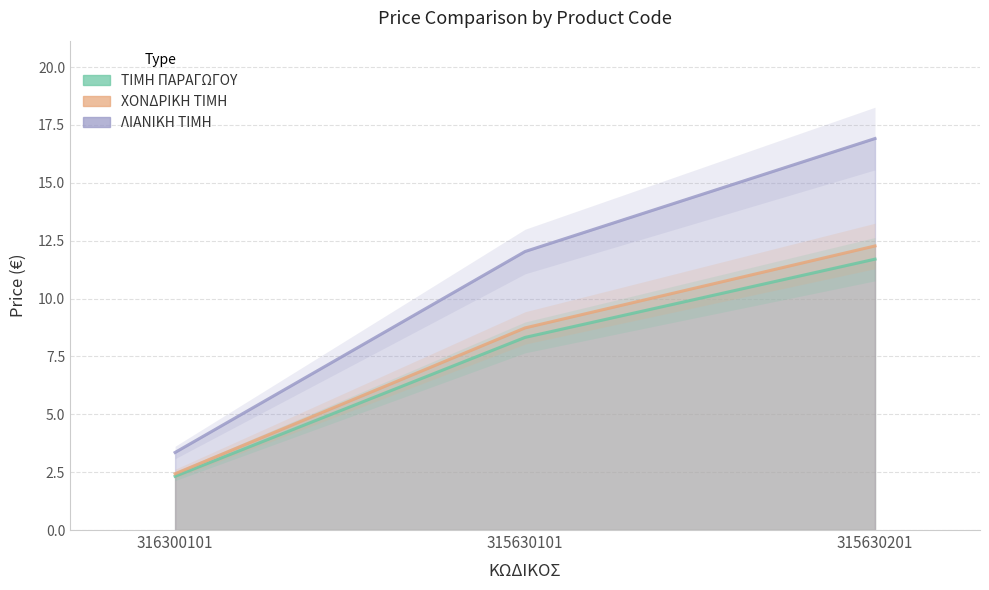

Reading left to right, what are all the values shown in this chart?

ΤΙΜΗ ΠΑΡΑΓΩΓΟΥ: 316300101=2.3	315630101=8.3	315630201=11.7
ΧΟΝΔΡΙΚΗ ΤΙΜΗ: 316300101=2.4	315630101=8.7	315630201=12.3
ΛΙΑΝΙΚΗ ΤΙΜΗ: 316300101=3.4	315630101=12.0	315630201=16.9